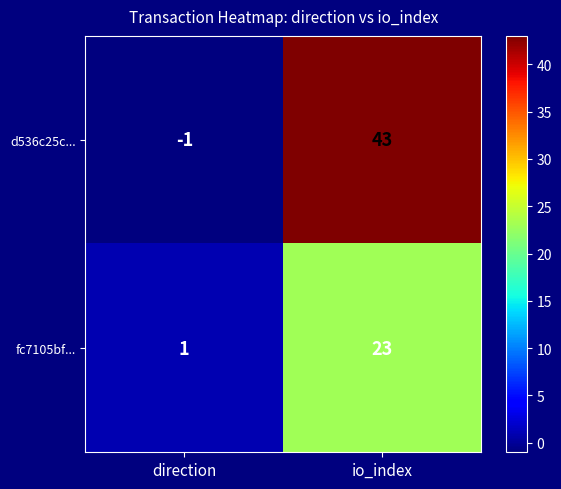

Is it true that d536c25c... equals 14 at io_index?

False